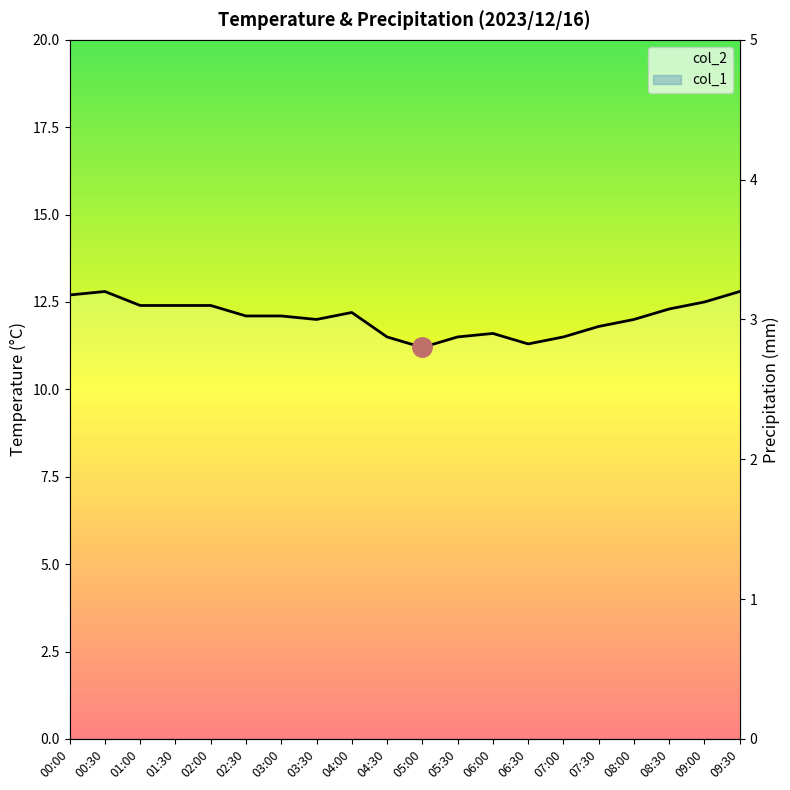

What is the change in value from 03:30 to 07:30?

-0.2